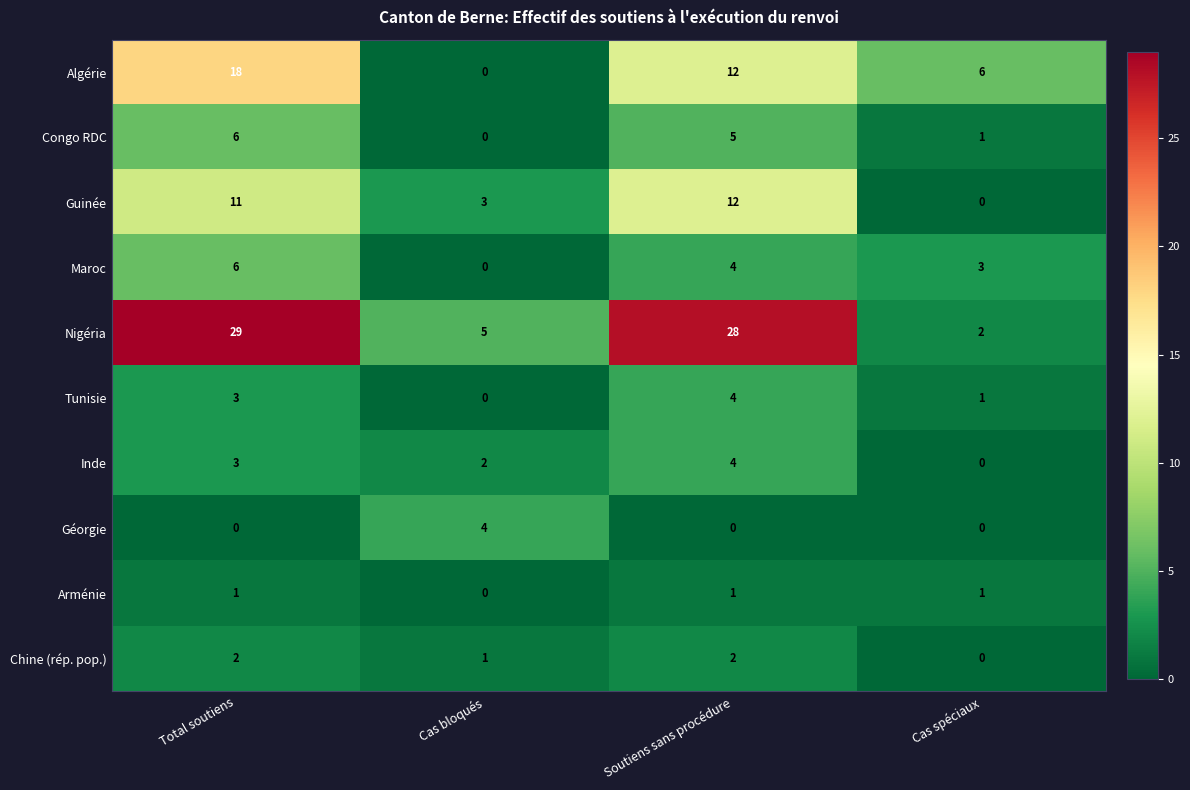

What is the maximum value shown in the chart?

29